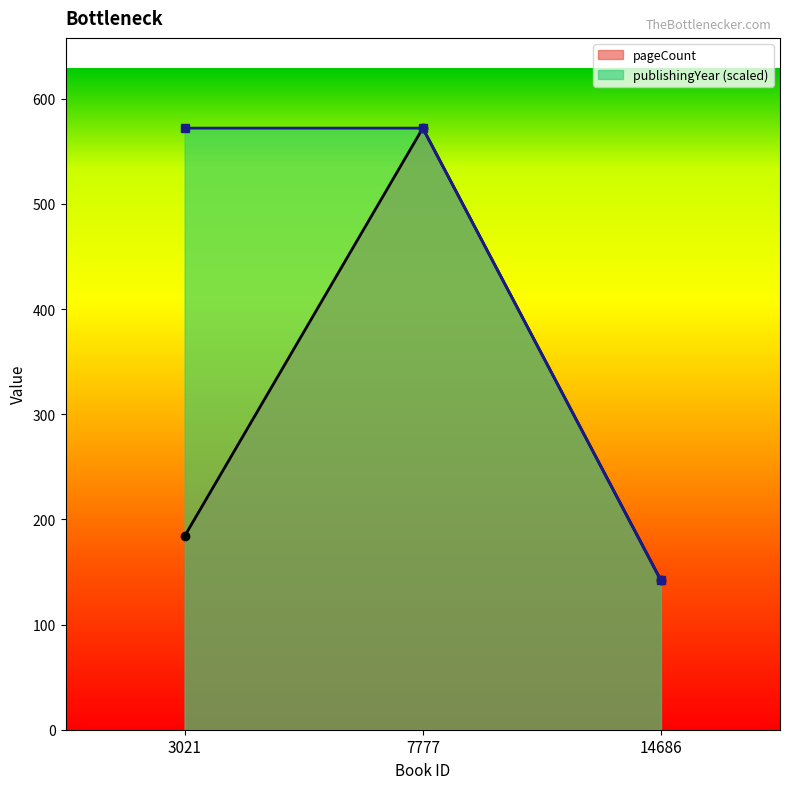

The publishingYear series shows 572 at 7777. True or false?

True